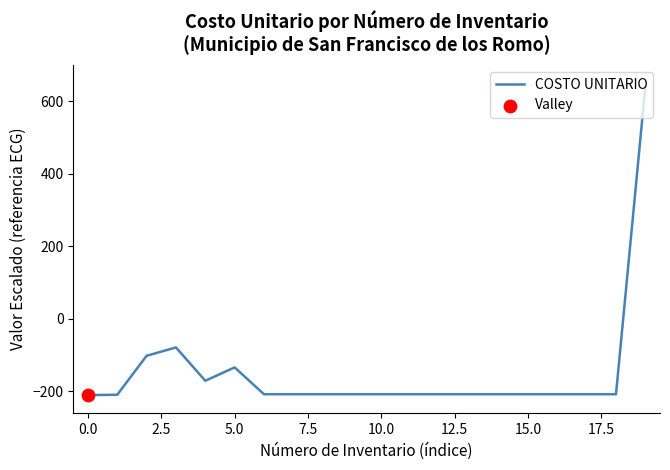

What is the greatest value displayed?

640.0